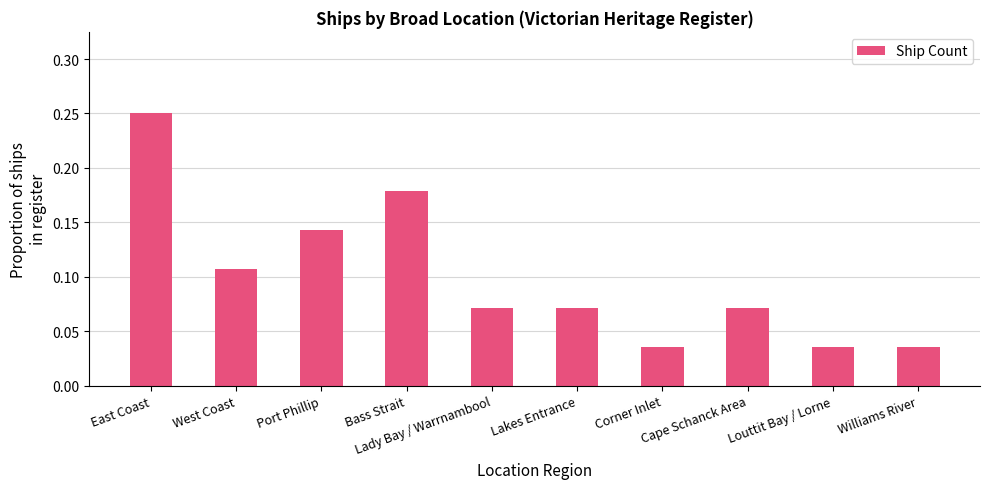

What is the average value?

0.1